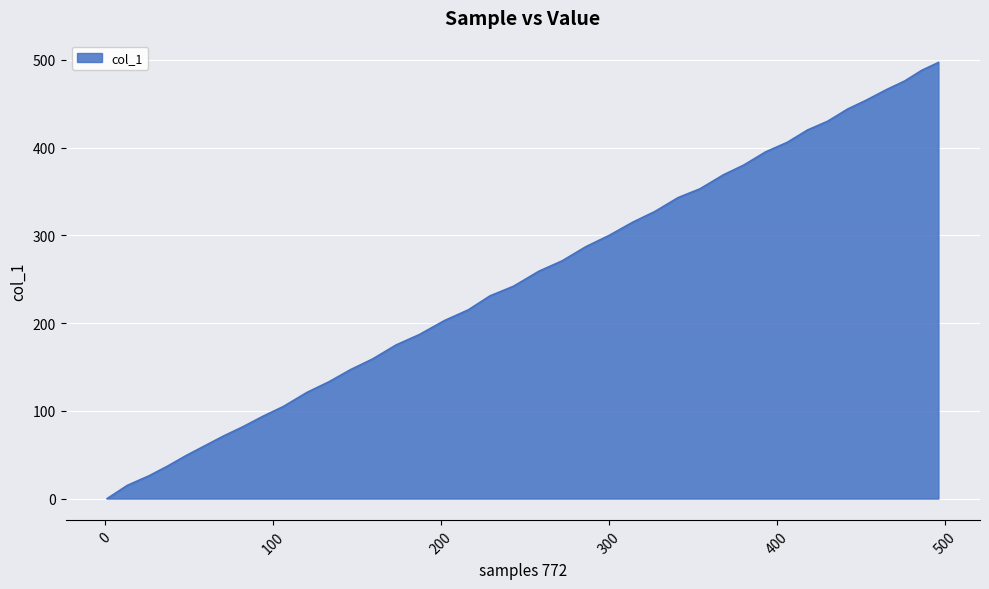

Reading left to right, what are all the values shown in this chart?

0	15	26	37	49	60	71	82	94	105	121	133	147	159	175	187	203	215	231	242	259	271	287	300	315	327	343	353	369	380	395	406	420	430	444	454	466	476	488	497